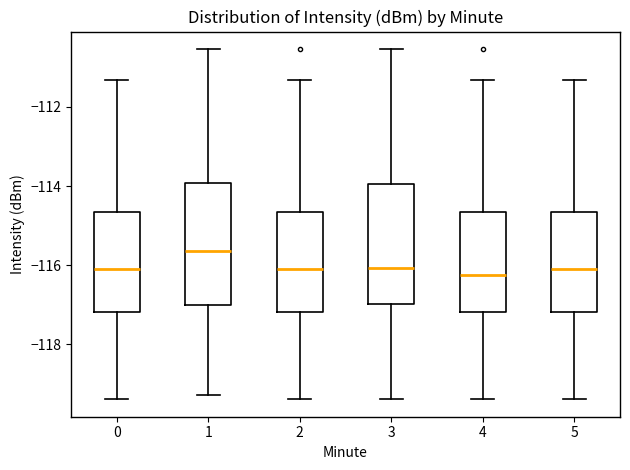

Reading left to right, read every box against the y-axis: the position of its median line, the range the box covers, and the ends of its whiskers. The values are not printed on the chart, so give them approximately, as read against the axis.

0: median -116.2, box -117.2 to -114.6, whiskers -119.4 to -111.4
1: median -115.6, box -117.0 to -114.0, whiskers -119.2 to -110.6
2: median -116.2, box -117.2 to -114.6, whiskers -119.4 to -111.4
3: median -116.0, box -117.0 to -114.0, whiskers -119.4 to -110.6
4: median -116.2, box -117.2 to -114.6, whiskers -119.4 to -111.4
5: median -116.2, box -117.2 to -114.6, whiskers -119.4 to -111.4